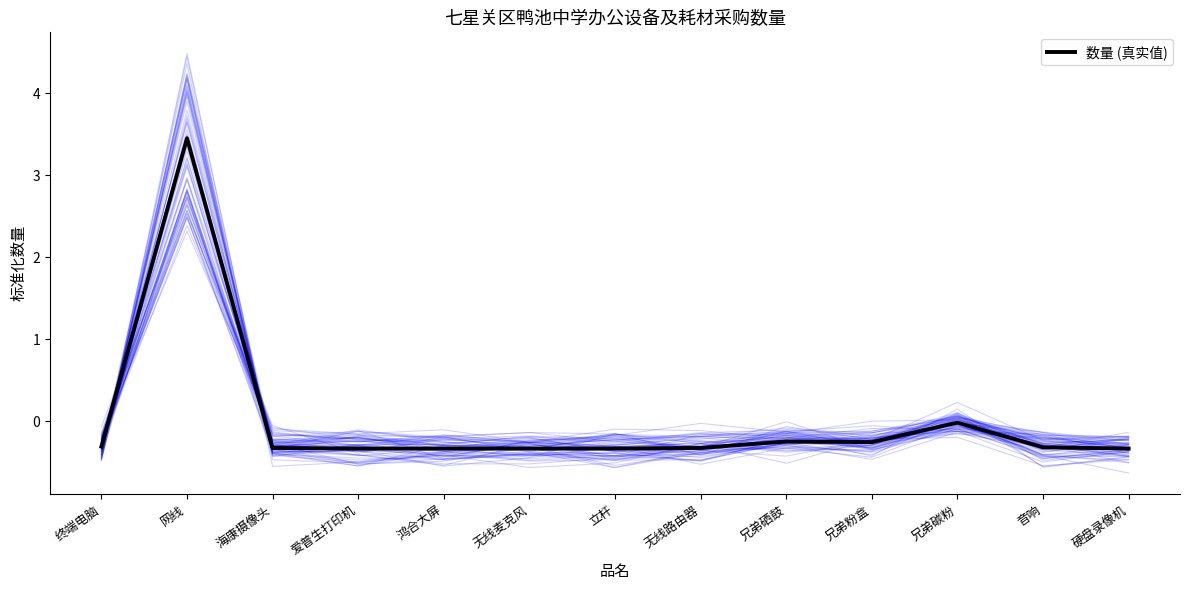

Reading left to right, extract all data points from this chart.

-0.3	3.5	-0.3	-0.3	-0.3	-0.3	-0.3	-0.3	-0.2	-0.3	-0.0	-0.3	-0.3